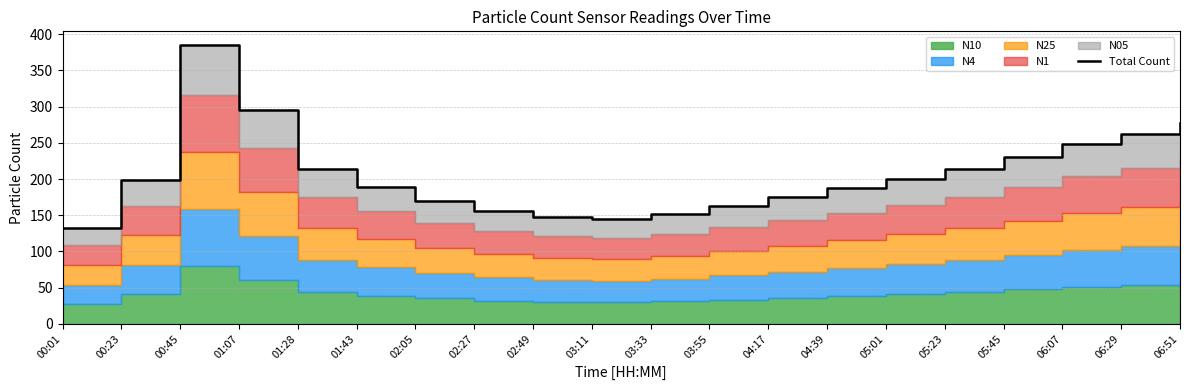

True or false: the data shows 295.1 at 01:07.

True